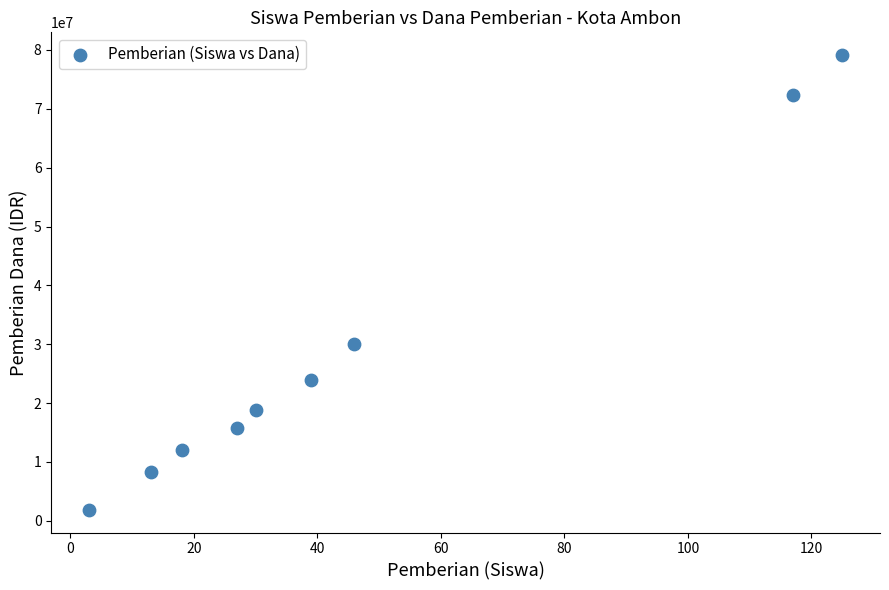

What is the range of X values (max minus min)?

122